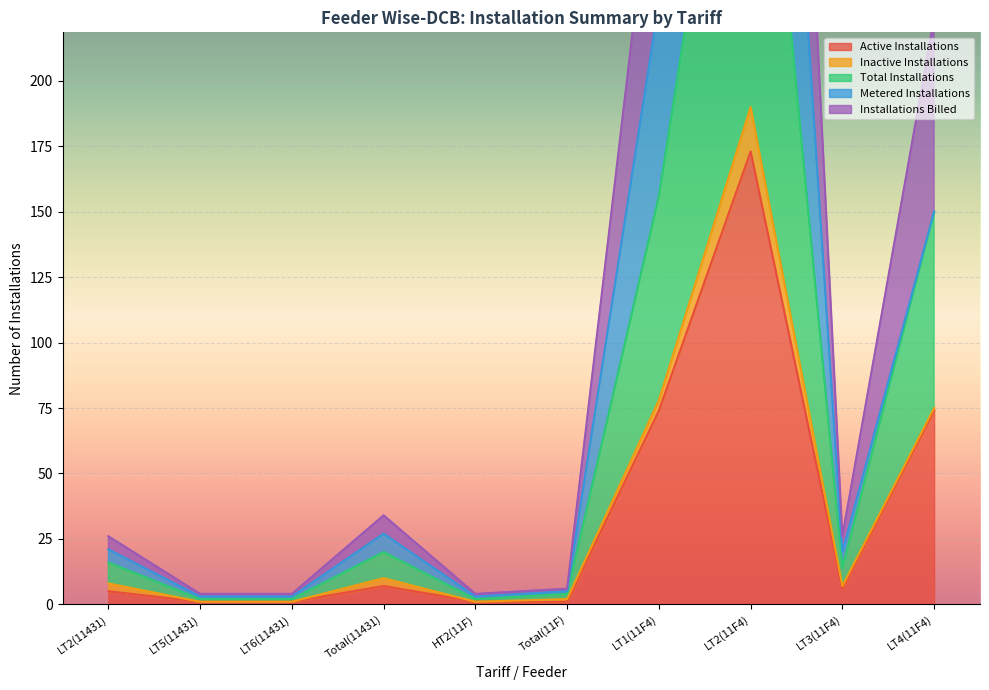

Is it true that Active Installations equals 1 at LT5(11431)?

True